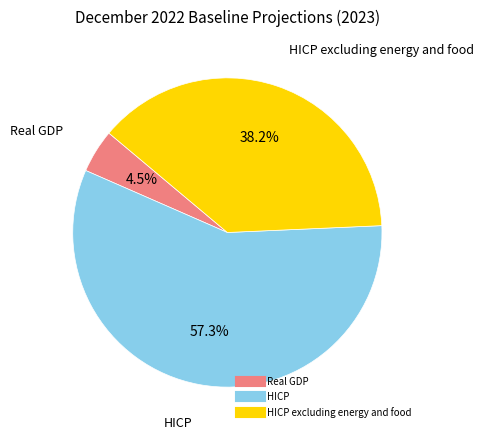

Does any single category account for the majority?

Yes